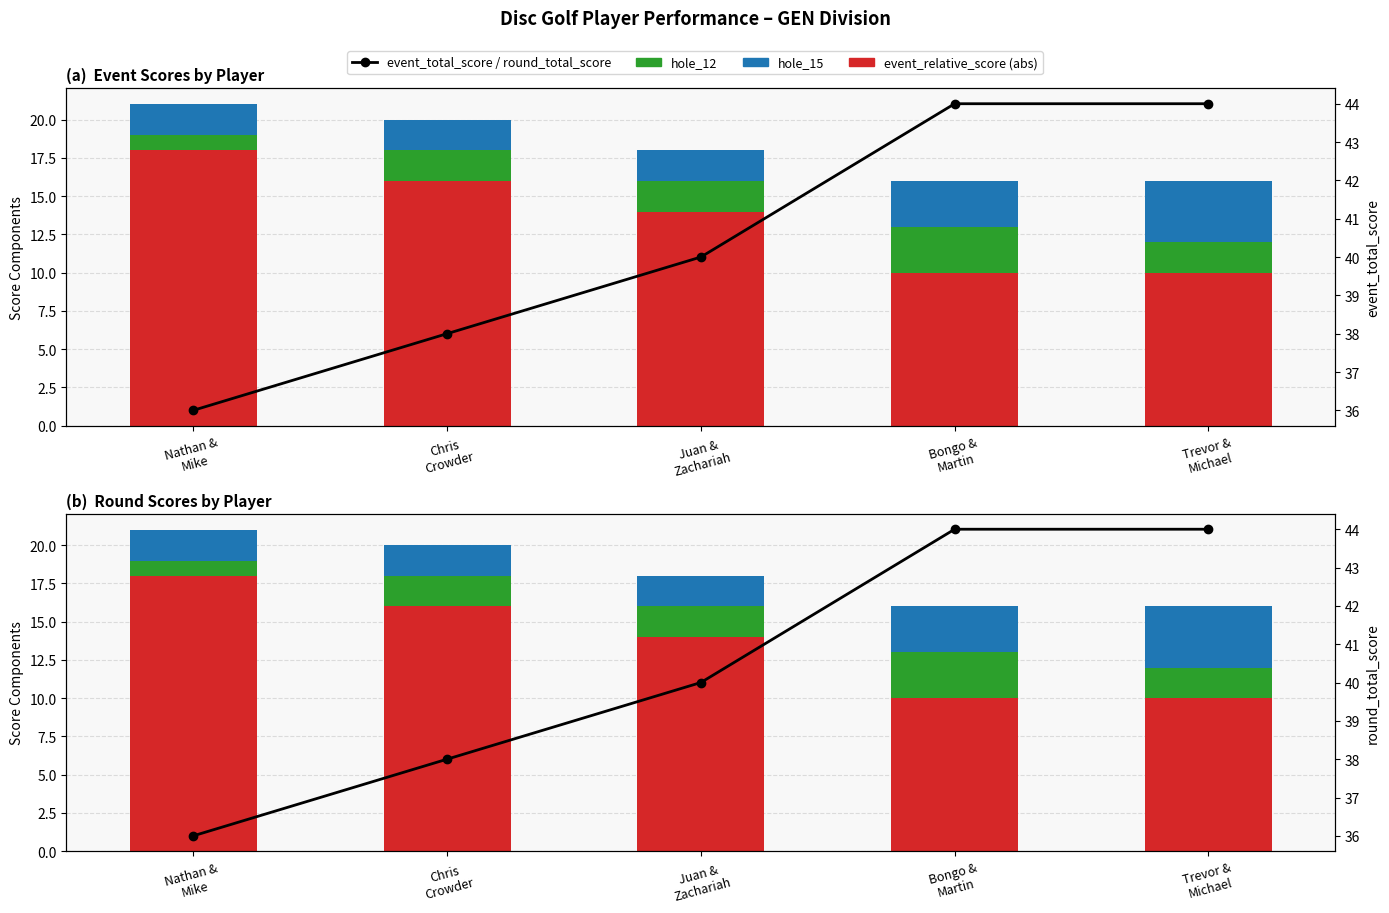

Does the chart contain stacked bars?

No